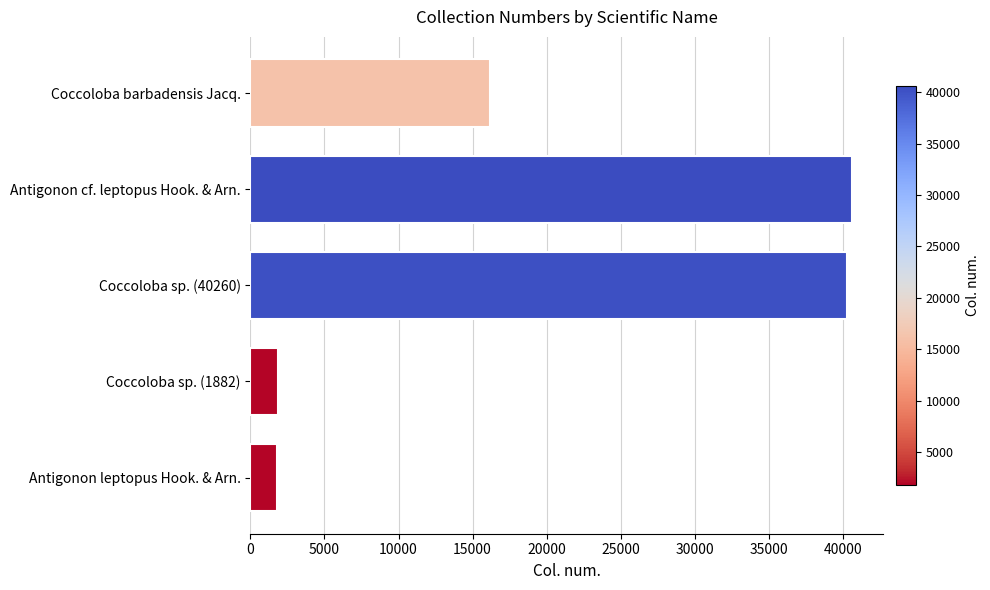

What is the greatest value displayed?

40640